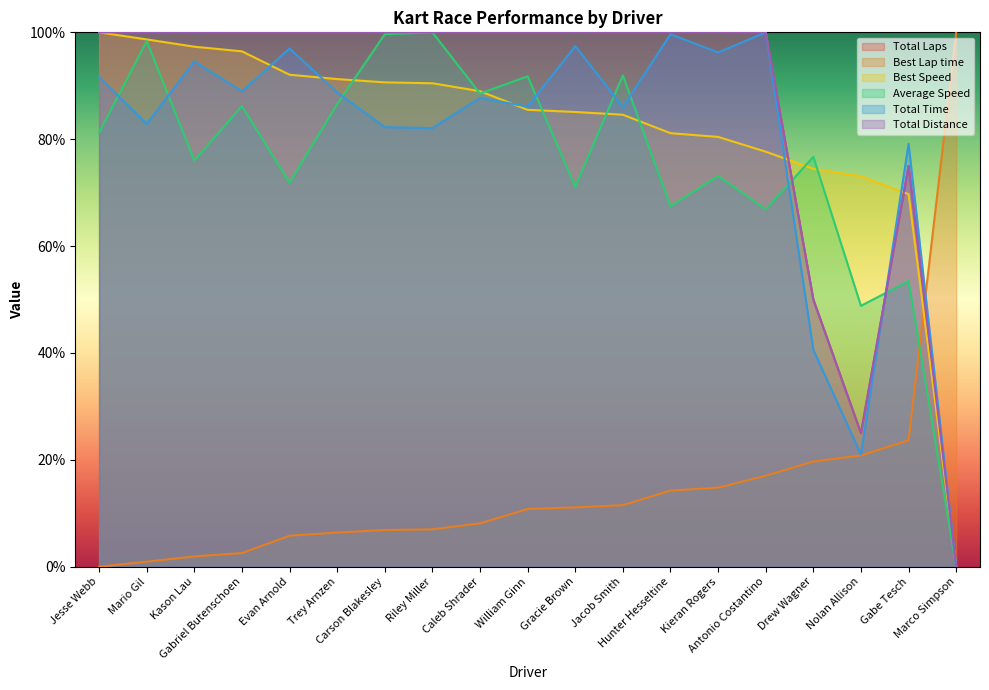

True or false: Best Lap time and Average Speed cross at least once.

True